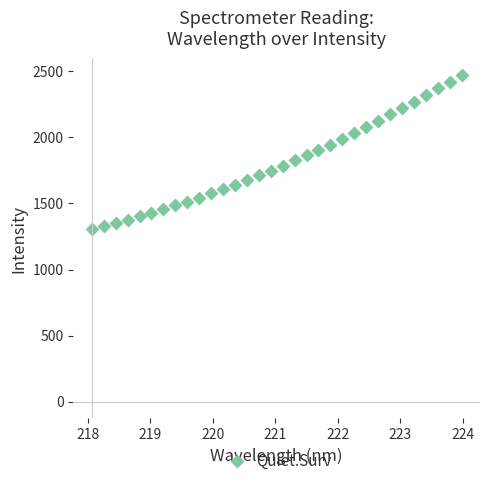

What is the range of X values (max minus min)?

5.9